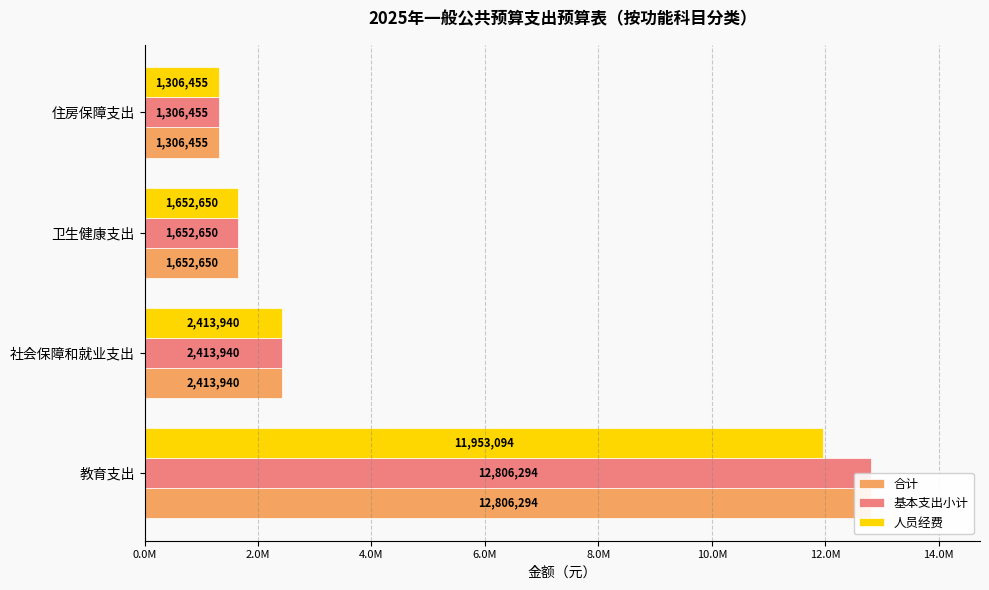

The 基本支出小计 series shows 2413939.5 at 社会保障和就业支出. True or false?

True